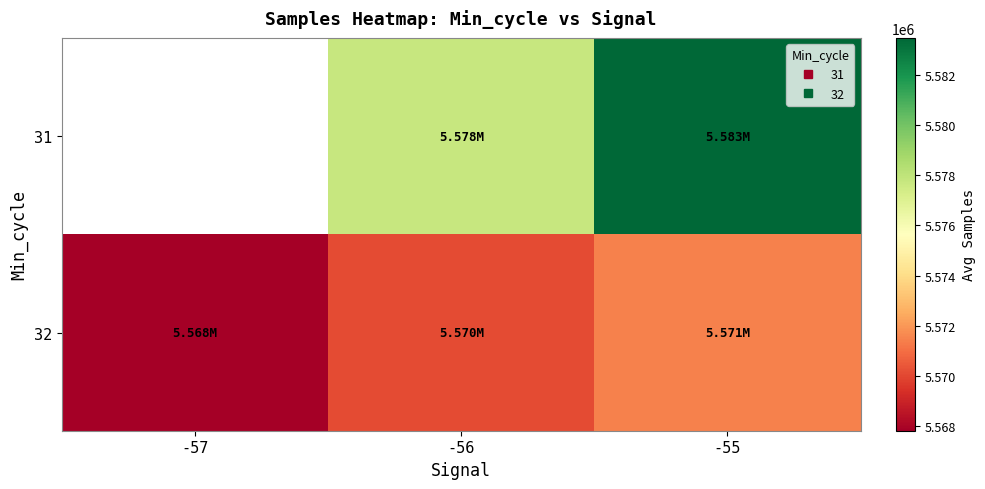

What is the difference between the maximum and second lowest values in the 31 series?

5733.1